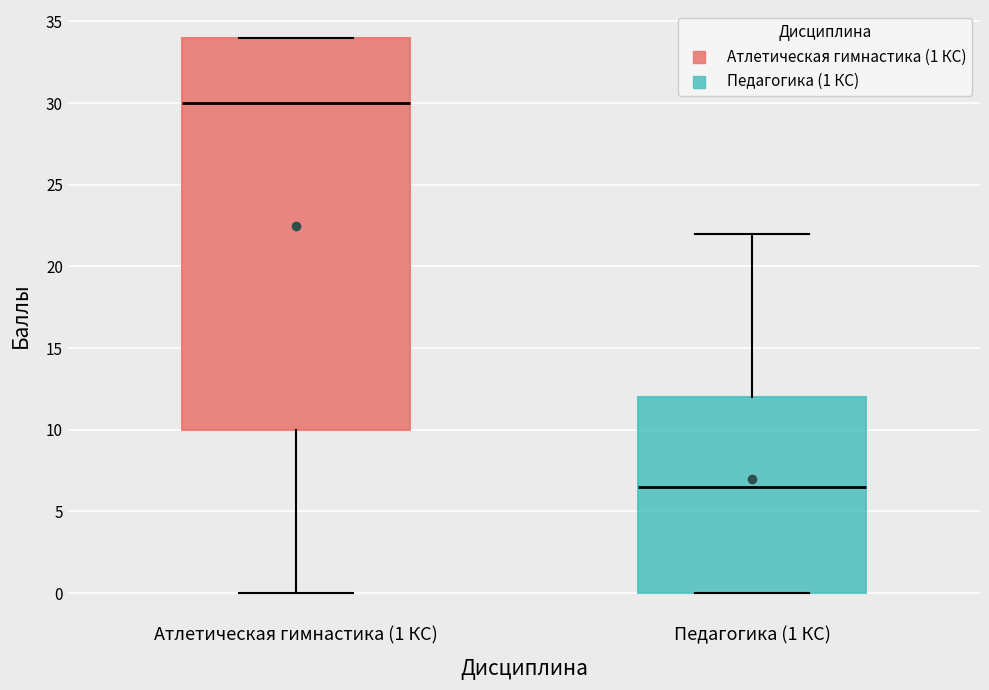

Which box has the lowest median line?

Педагогика (1 КС)